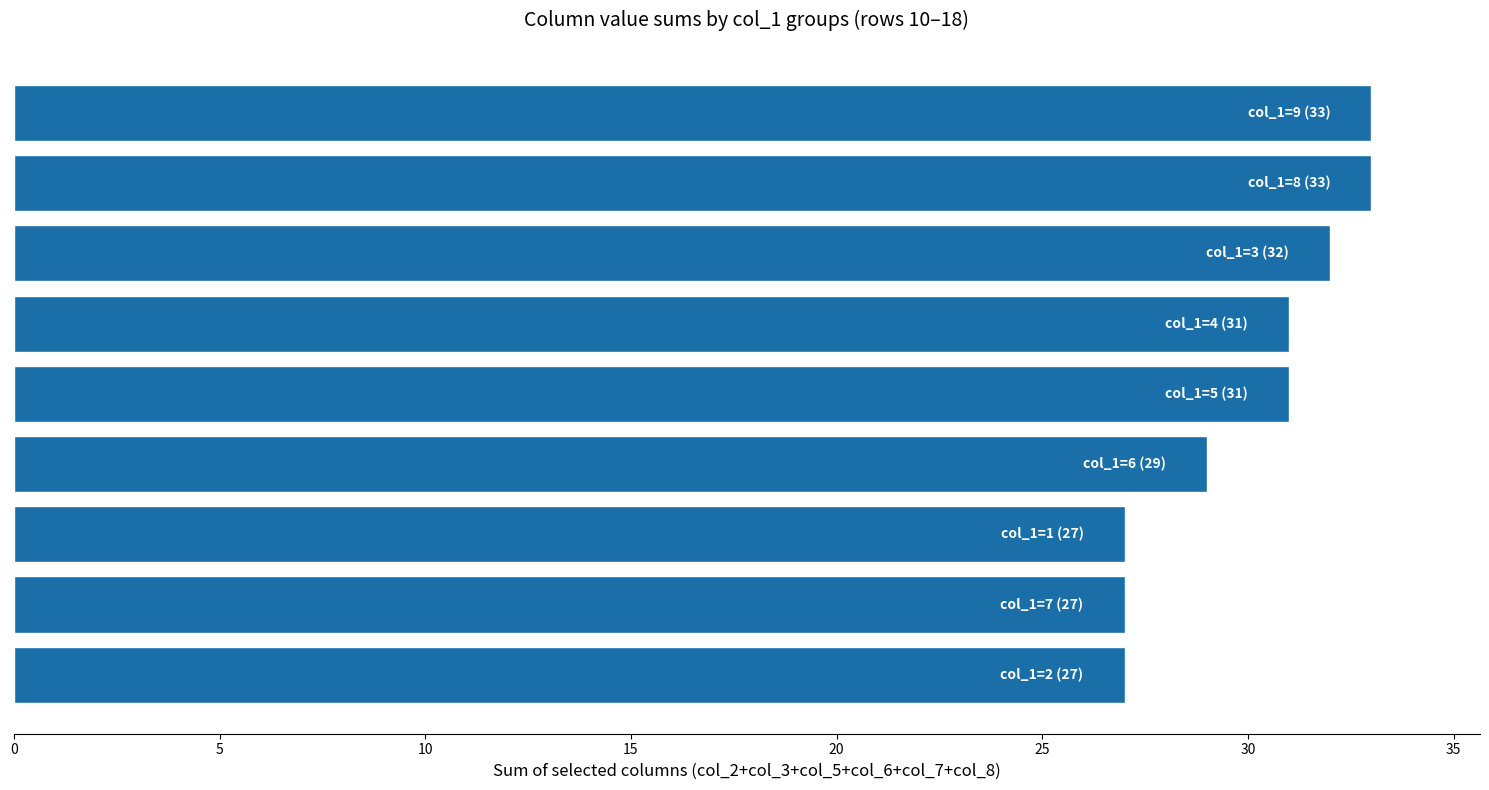

What is the difference between the maximum and minimum values?

6